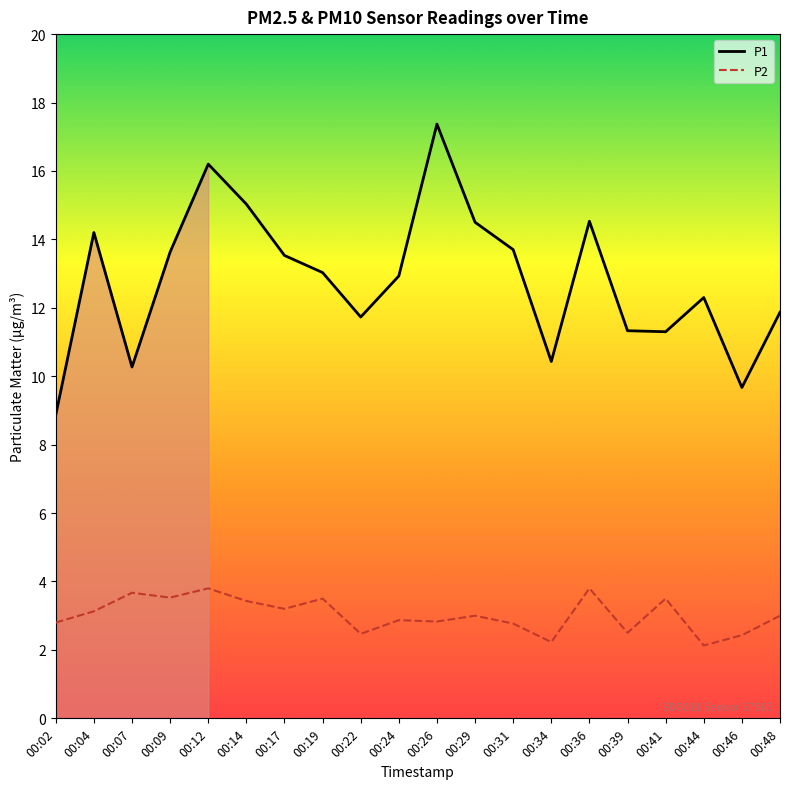

True or false: P2 has a value of 0.8 at 00:44.

False